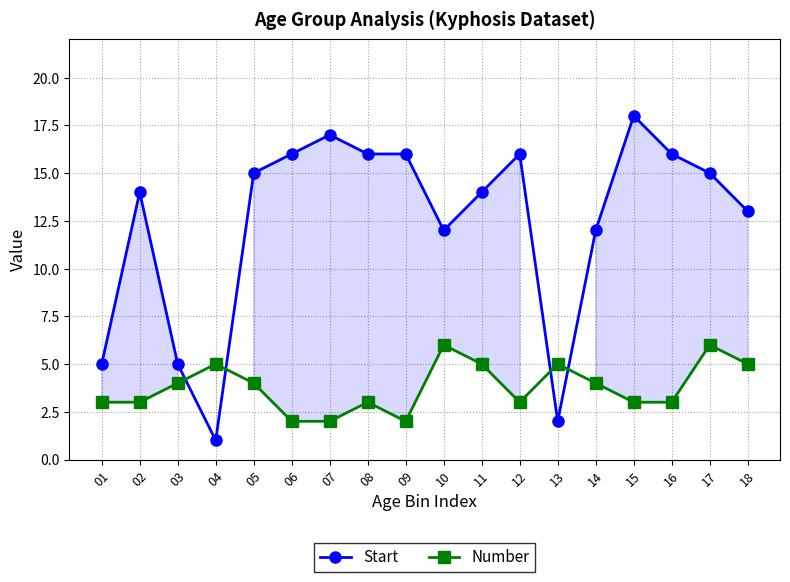

At which label does Start reach its peak?

15